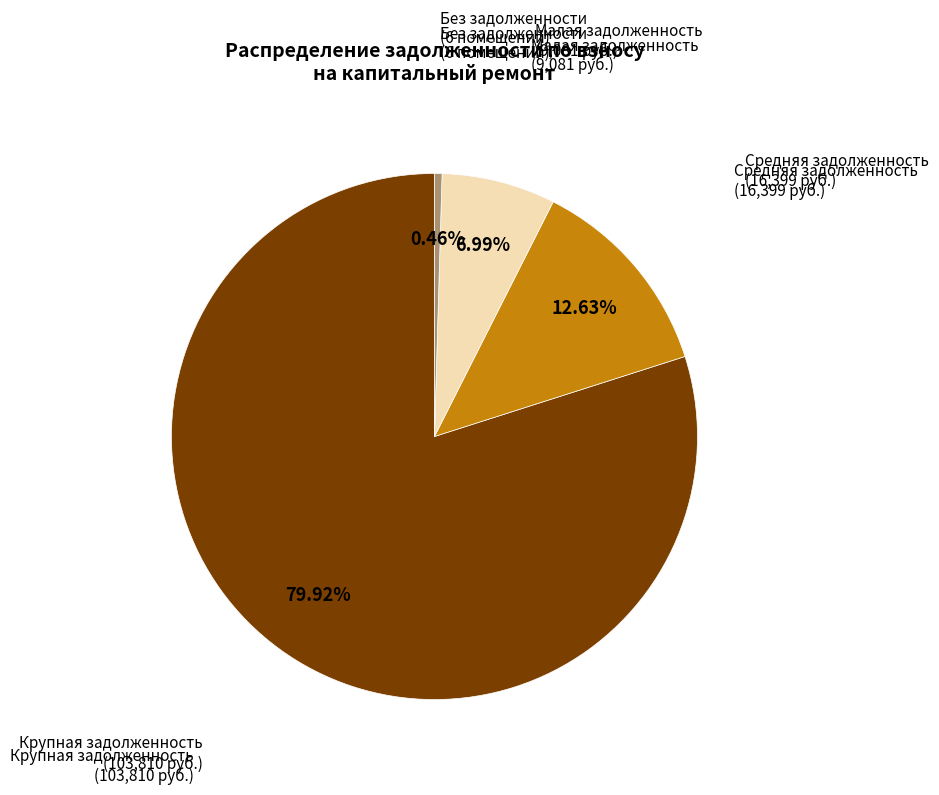

Does any single category account for the majority?

Yes